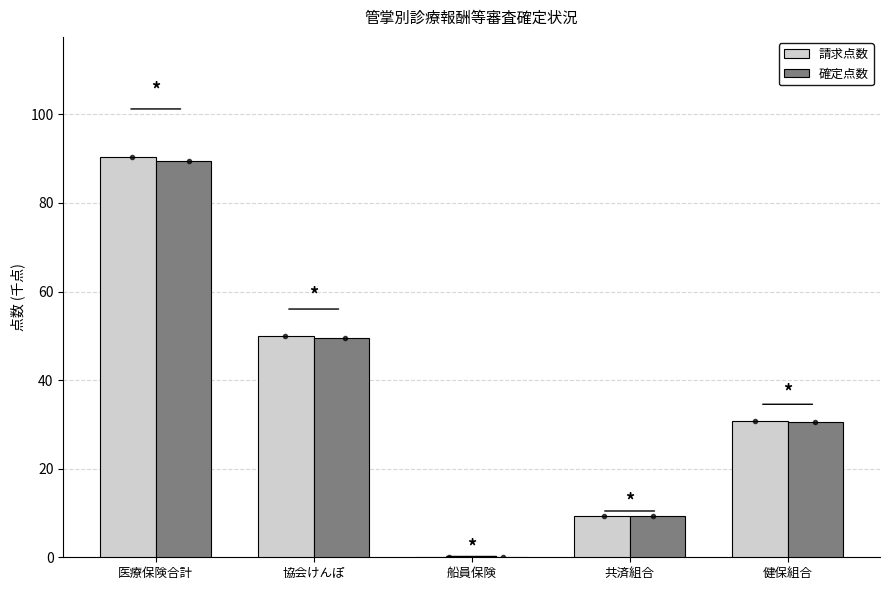

Reading left to right, list all the values displayed in this chart.

請求点数: 90.4	50.0	0.2	9.3	30.8
確定点数: 89.6	49.5	0.2	9.3	30.6